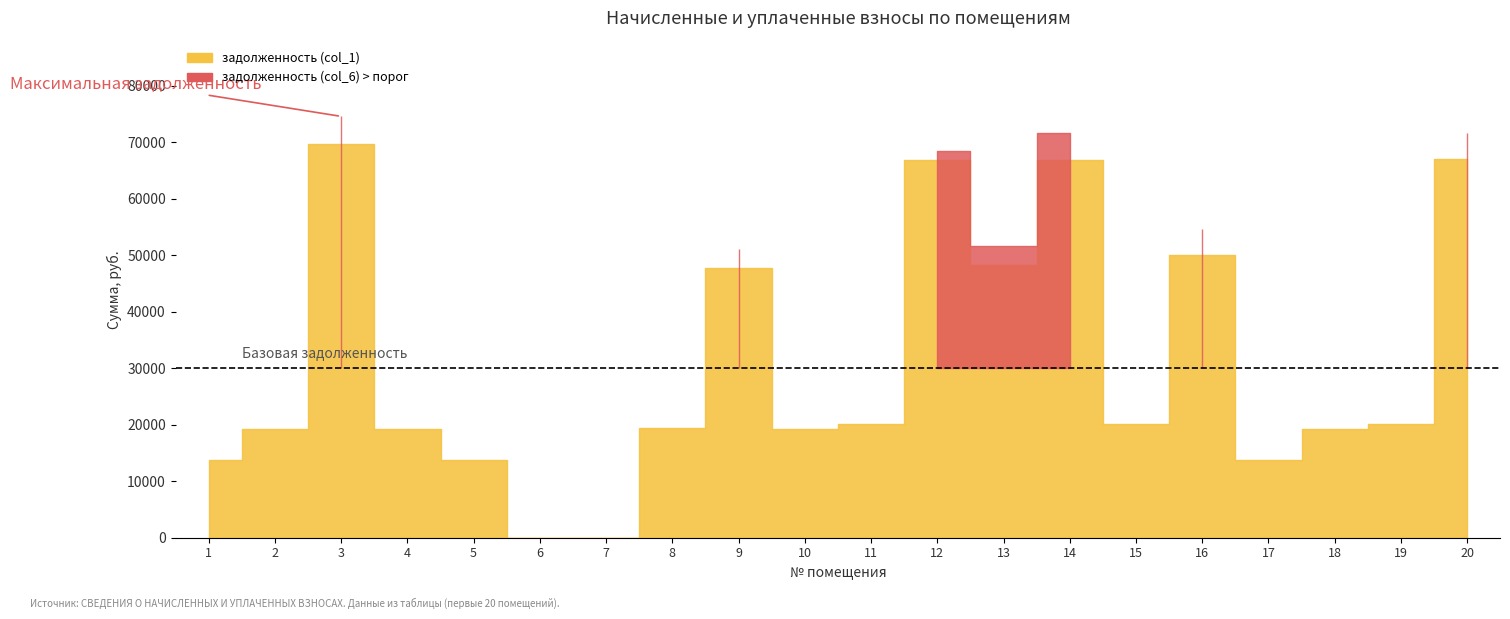

Where is задолженность (col_6) nearest to the value 37281?

9